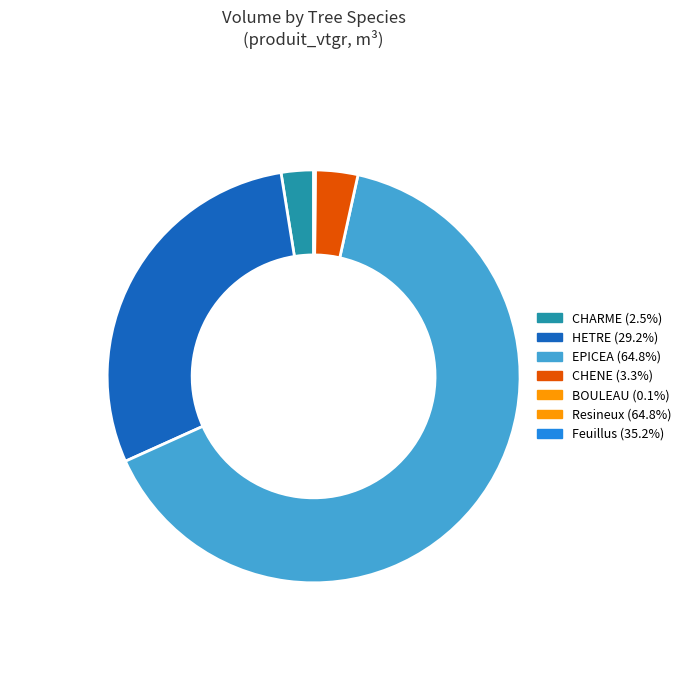

What is the majority slice?

EPICEA